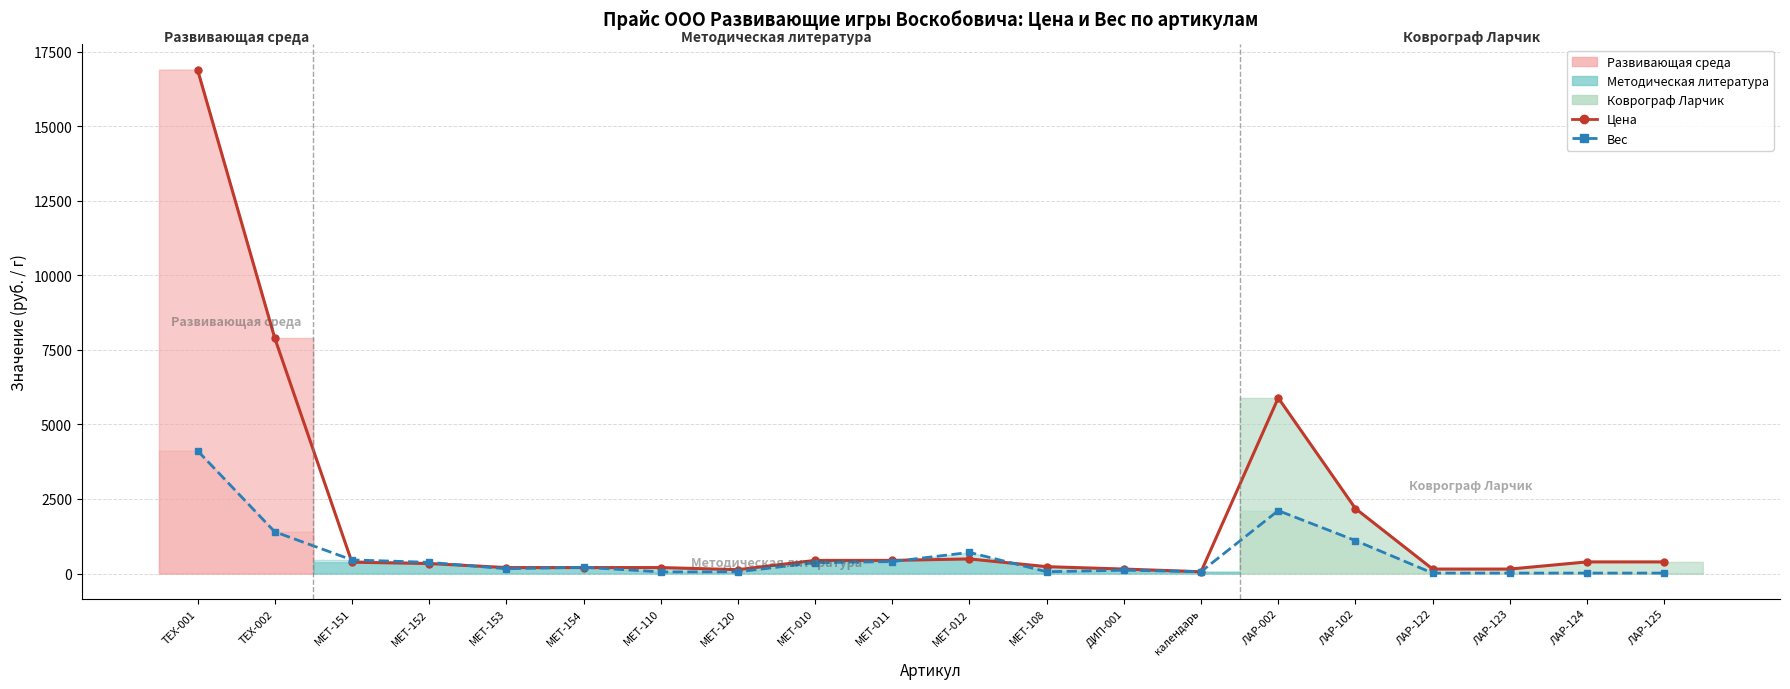

What is the maximum value shown in the chart?

16900